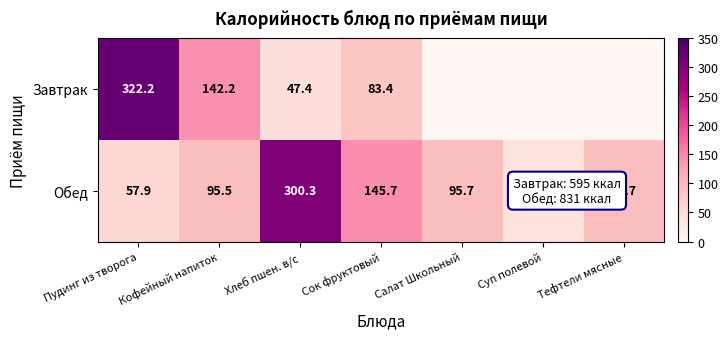

What is the difference between the highest and lowest values at Сок фруктовый?

62.3